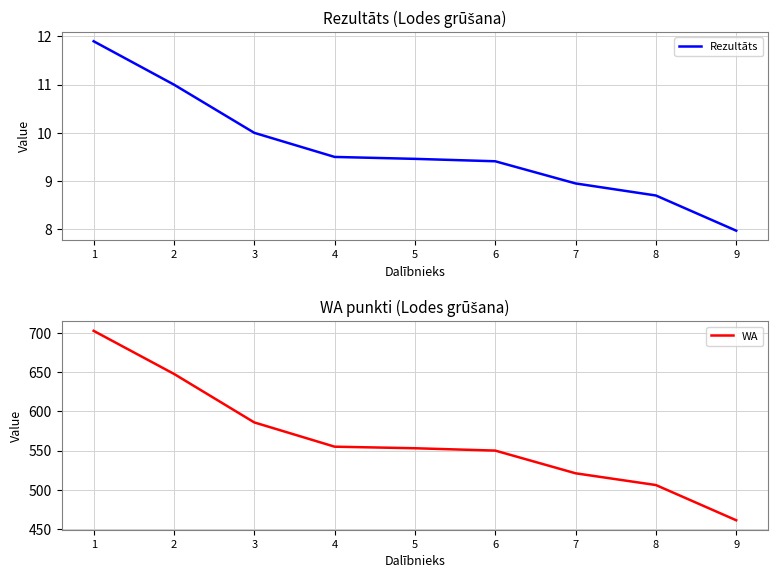

Reading left to right, extract all data points from this chart.

Rezultāts: 1=11.9	2=11.0	3=10.0	4=9.5	5=9.5	6=9.4	7=8.9	8=8.7	9=8.0
WA: 1=703.0	2=648.0	3=586.0	4=555.0	5=553.0	6=550.0	7=521.0	8=506.0	9=461.0